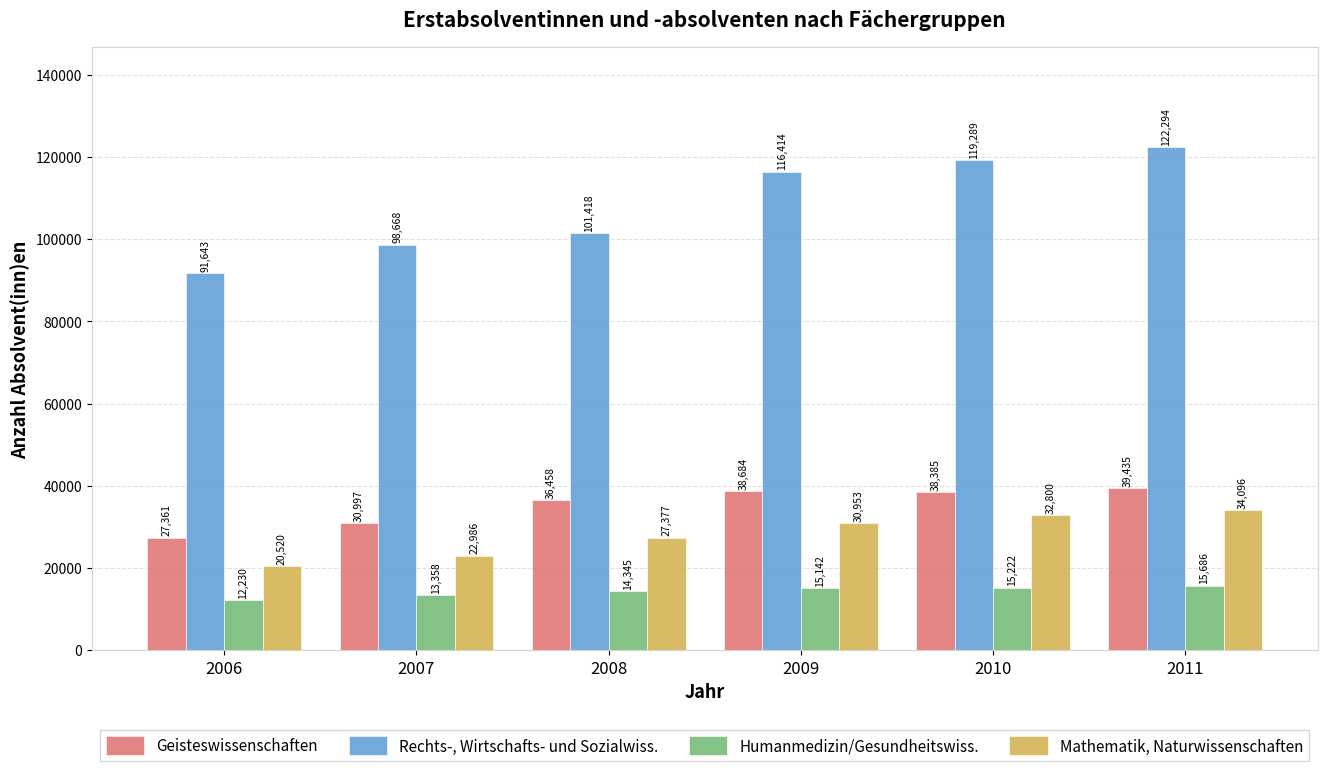

What is the spread (max minus min) of values at 2008?

87073